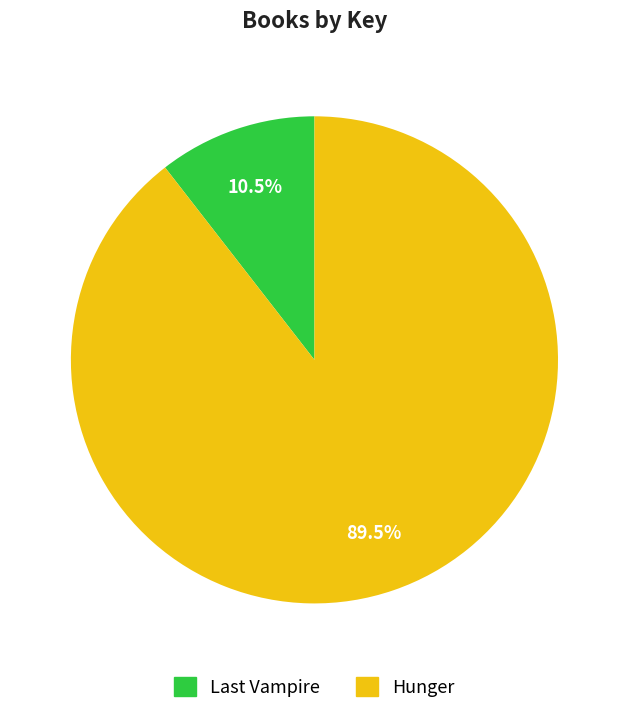

How many slices are in this pie chart?

2